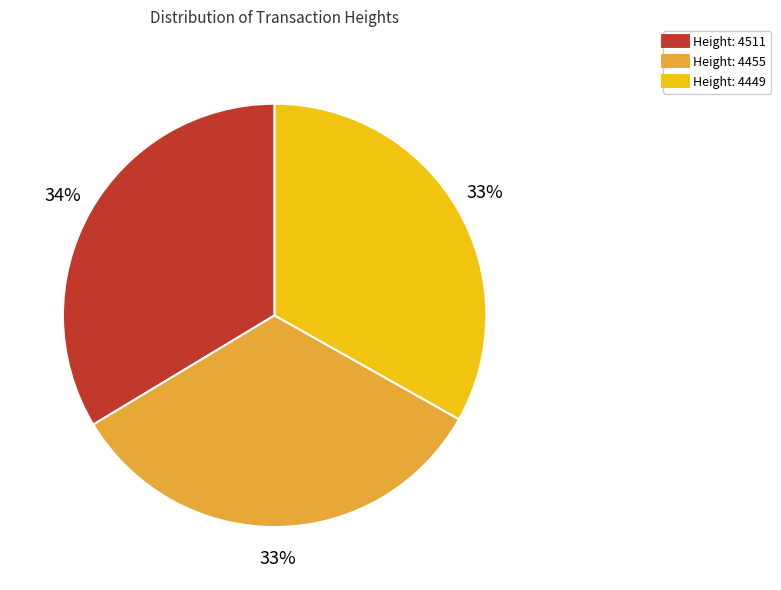

Count the number of slices in the pie.

3